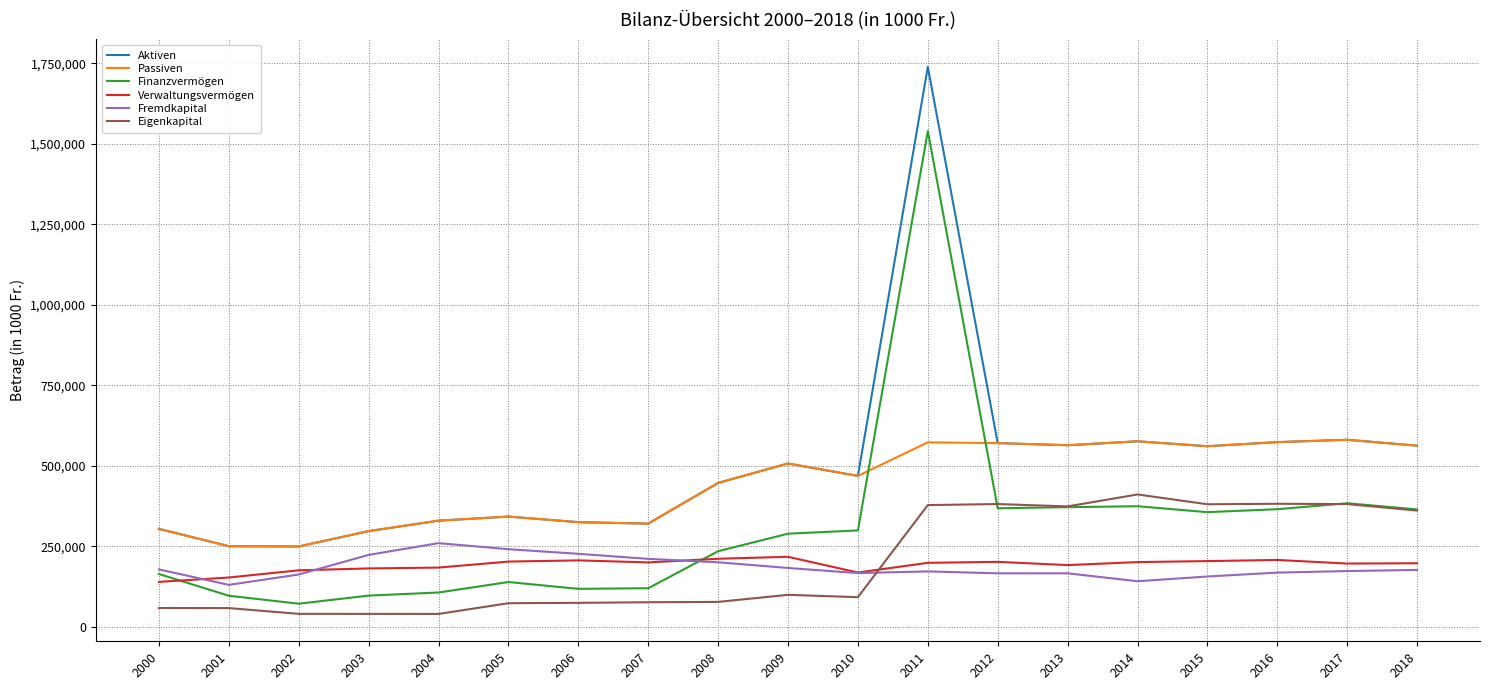

Which category has the highest value across all series?

2011